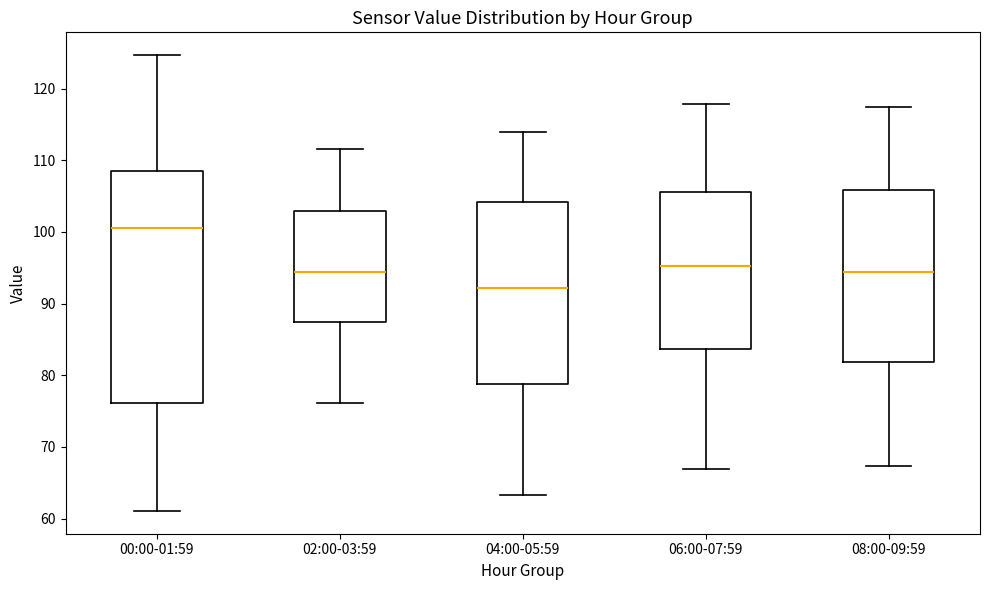

Reading left to right, transcribe this box plot: for each box, give where its median line is, the range the box spans, and where its two whiskers end, as read against the y-axis. The values are not printed on the chart, so give them approximately, as read against the axis.

00:00-01:59: median 101, box 76 to 108, whiskers 61 to 125
02:00-03:59: median 94, box 87 to 103, whiskers 76 to 112
04:00-05:59: median 92, box 79 to 104, whiskers 63 to 114
06:00-07:59: median 95, box 84 to 106, whiskers 67 to 118
08:00-09:59: median 94, box 82 to 106, whiskers 67 to 117